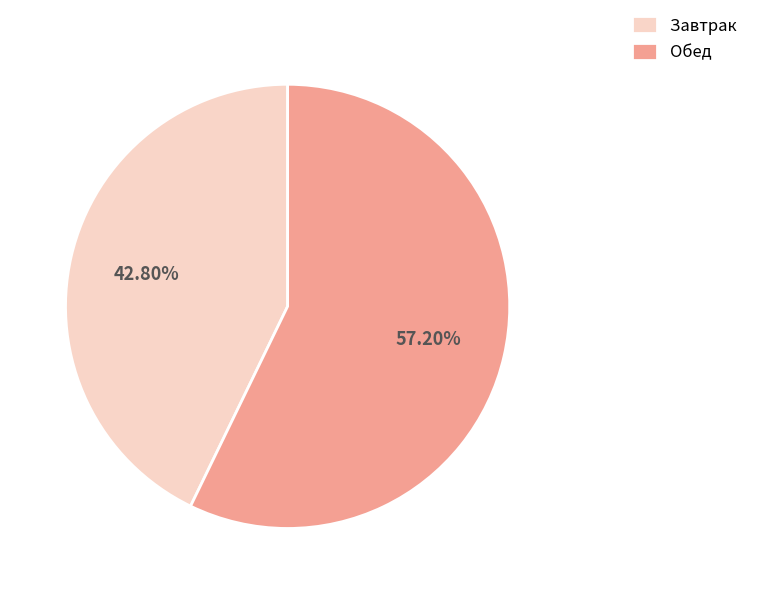

How many slices are in this pie chart?

2